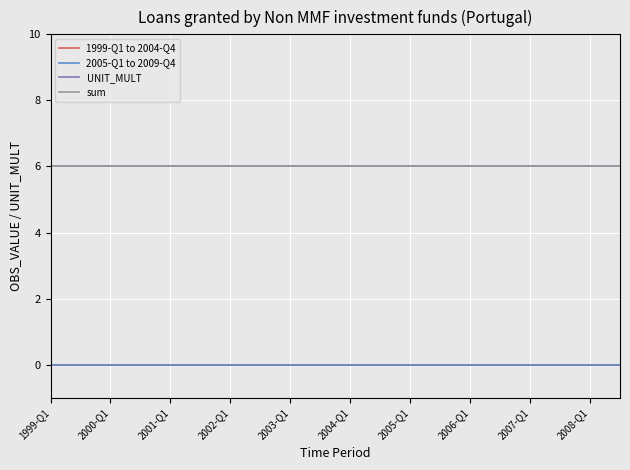

Reading right to left, transcribe all the data shown in this chart.

1999-Q1 to 2004-Q4: 0	0	0	0	0	0	0	0	0	0	0	0	0	0	0	0	0	0	0	0
2005-Q1 to 2009-Q4: 0	0	0	0	0	0	0	0	0	0	0	0	0	0	0	0	0	0	0	0
UNIT_MULT: 6	6	6	6	6	6	6	6	6	6	6	6	6	6	6	6	6	6	6	6
sum: 6	6	6	6	6	6	6	6	6	6	6	6	6	6	6	6	6	6	6	6